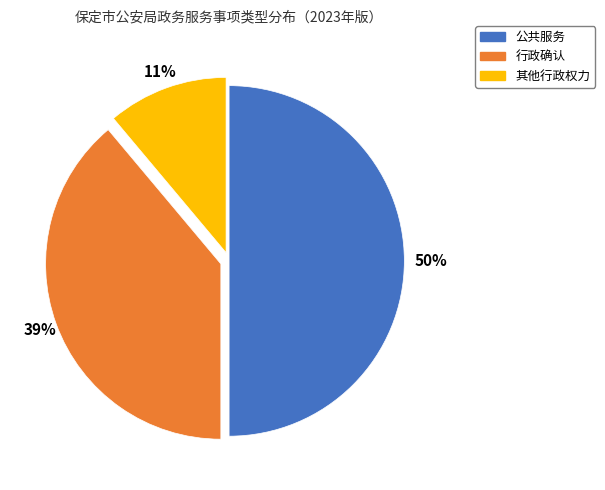

Is 行政确认 the majority of the pie?

No